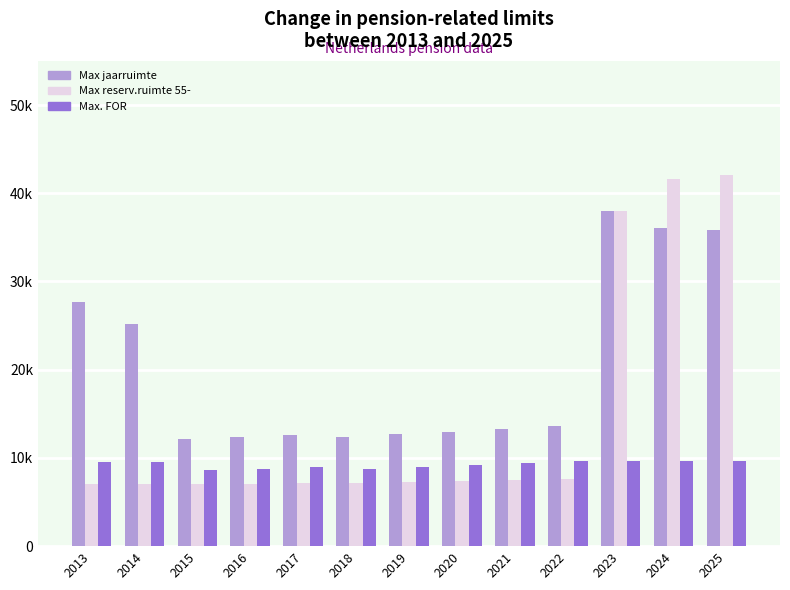

What is the spread (max minus min) of values at 2020?

5615